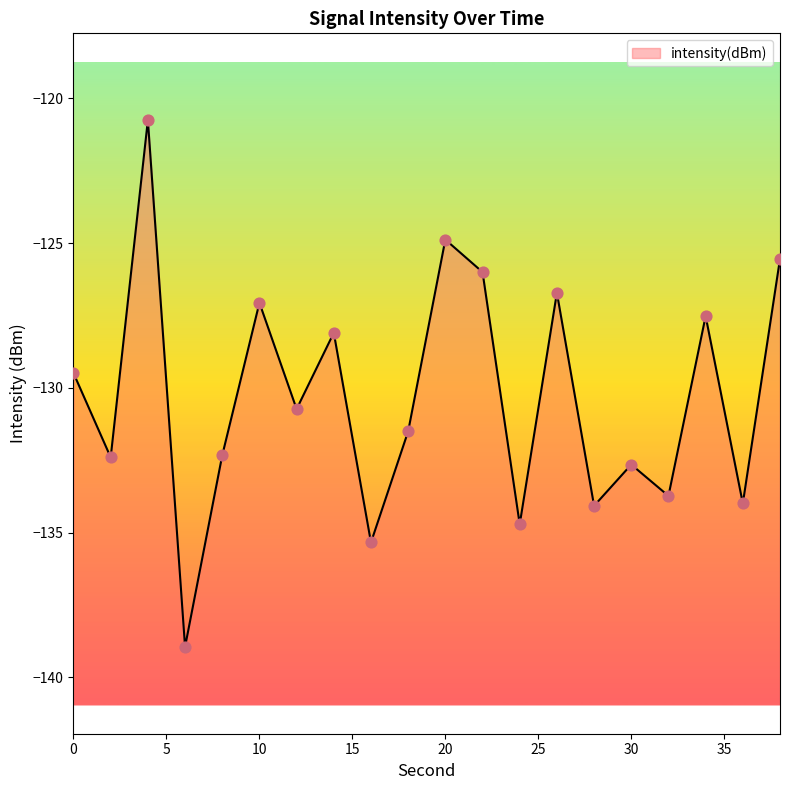

What is the change in value from 2 to 14?

+4.3